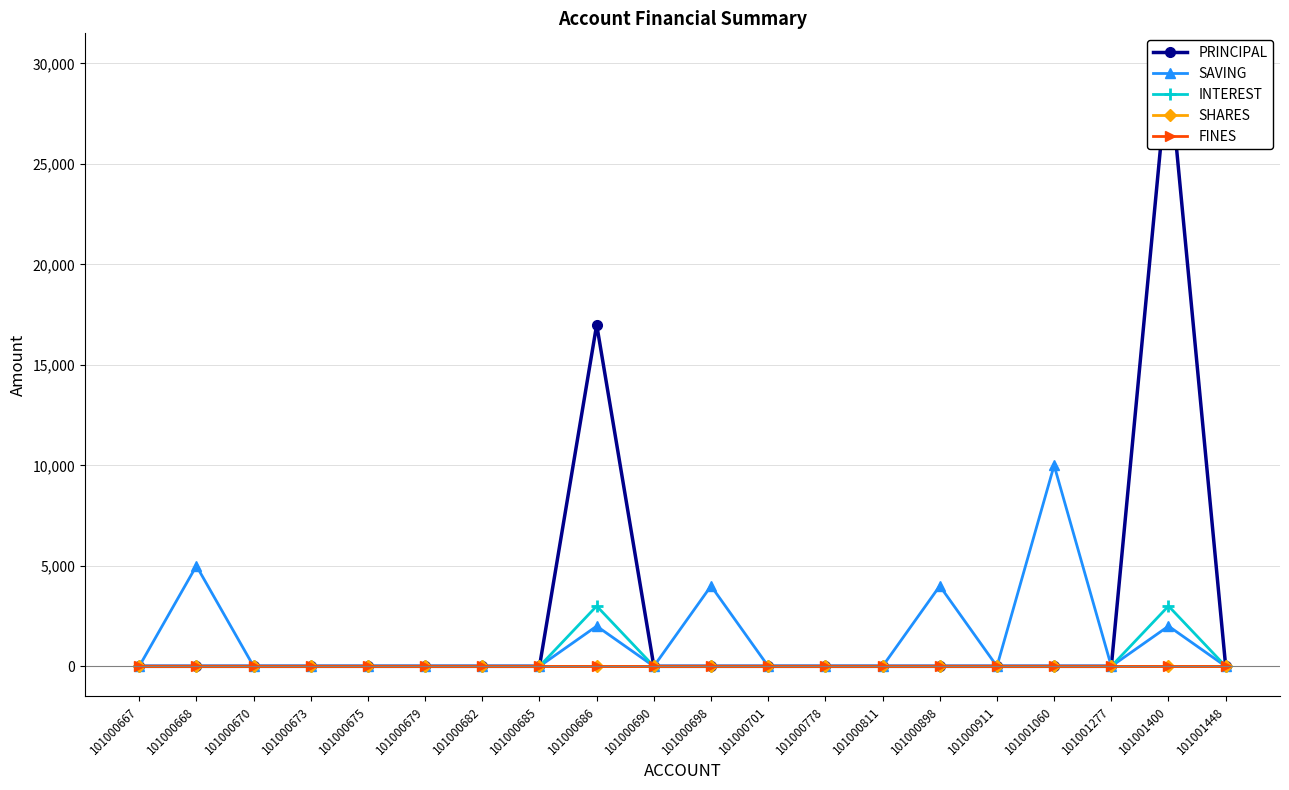

The value of INTEREST at 101000698 is 1559. True or false?

False